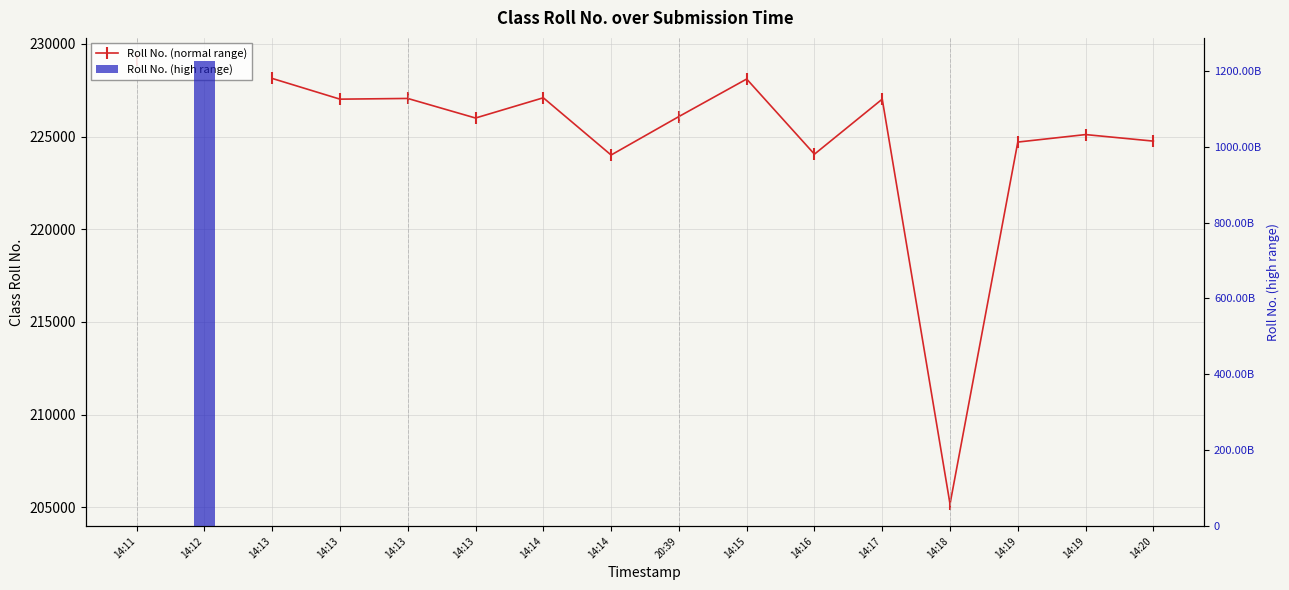

How many bars are there in total?

16